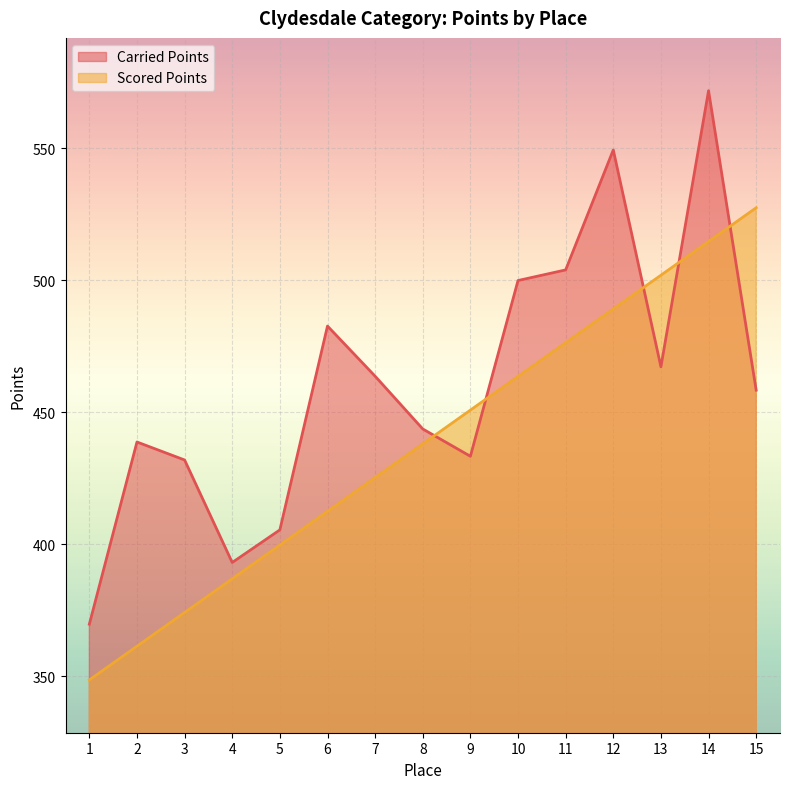

What is the difference between the highest and lowest values at 11?

27.6